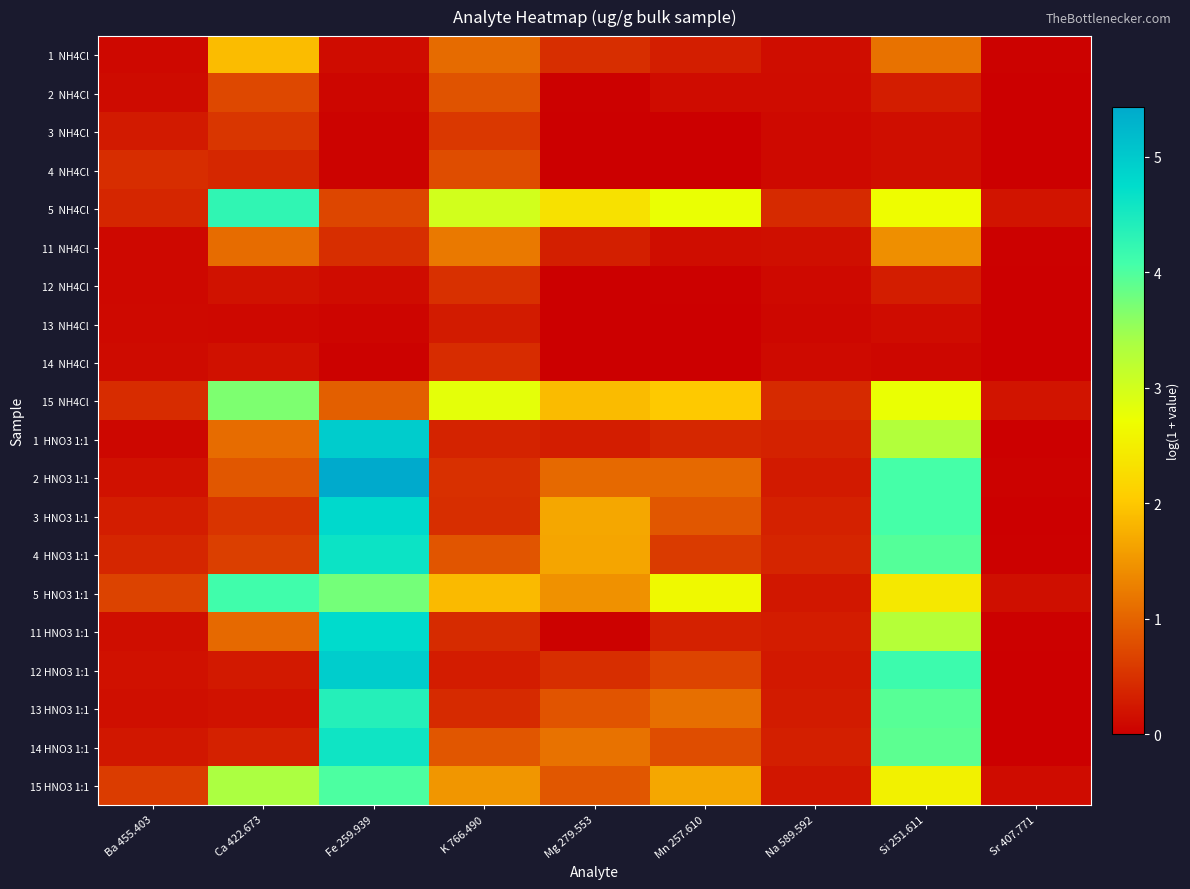

Rank the series by their maximum value, from lowest to highest.

13 NH4Cl, 14 NH4Cl, 12 NH4Cl, 3 NH4Cl, 4 NH4Cl, 2 NH4Cl, 11 NH4Cl, 1 NH4Cl, 15 NH4Cl, 15 HNO3 1:1, 5 HNO3 1:1, 5 NH4Cl, 13 HNO3 1:1, 14 HNO3 1:1, 4 HNO3 1:1, 11 HNO3 1:1, 3 HNO3 1:1, 12 HNO3 1:1, 1 HNO3 1:1, 2 HNO3 1:1